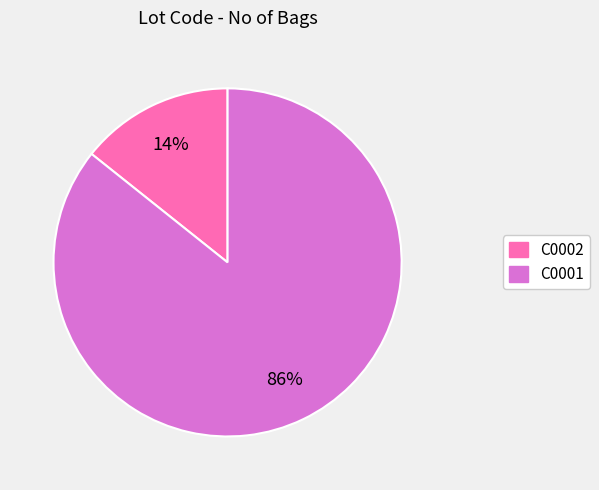

Between C0001 and C0002, which is larger?

C0001